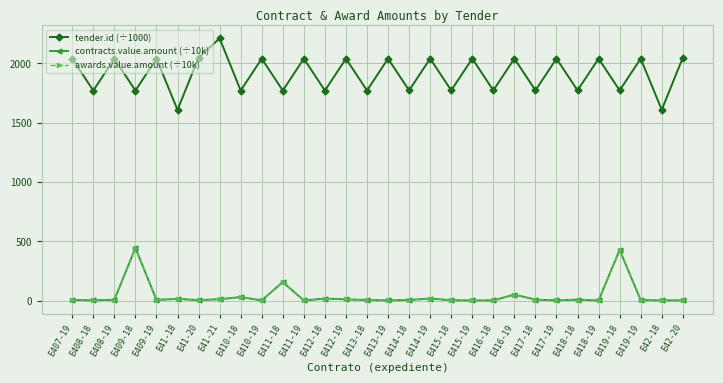

How many lines are shown in the chart?

3